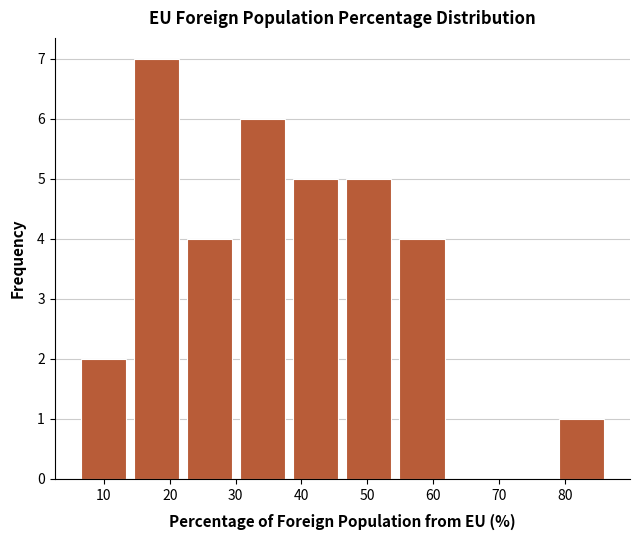

Reading left to right, list every bar in this chart as the range it spans on the x-axis followed by its height. Neither the bar edges nor the heights are printed on the chart, so give them approximately, as read against the axes.

6 to 14: 2
14 to 22: 7
22 to 30: 4
30 to 38: 6
38 to 46: 5
46 to 54: 5
54 to 62: 4
62 to 70: 0
70 to 78: 0
78 to 87: 1